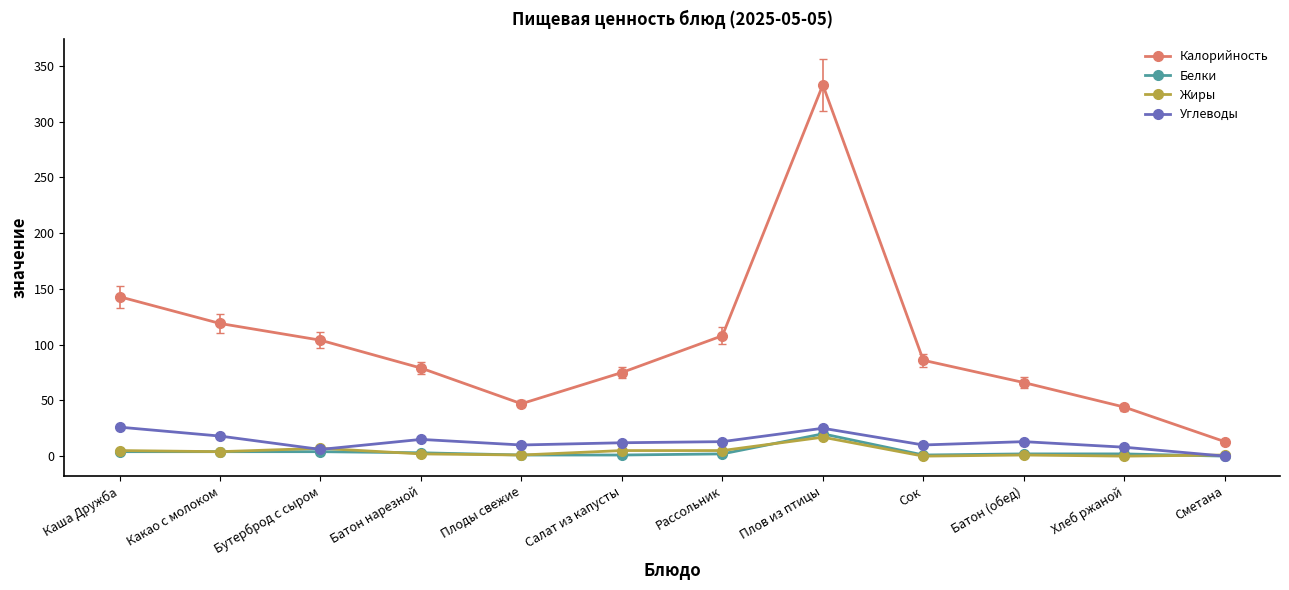

Which series ends up on top after the final intersection of Жиры and Углеводы?

Жиры